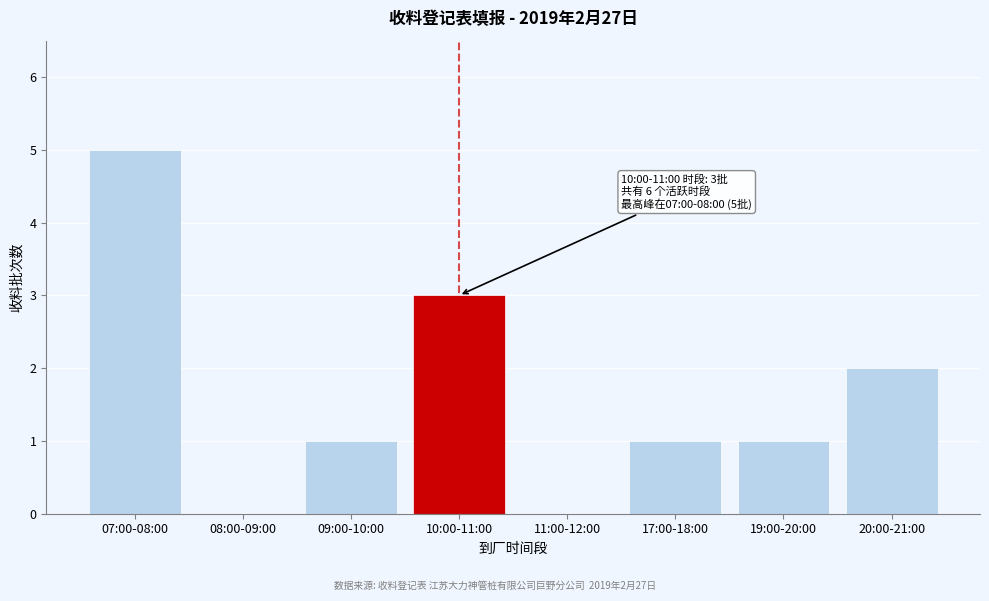

Reading left to right, what are all the values shown in this chart?

07:00-08:00=5	08:00-09:00=0	09:00-10:00=1	10:00-11:00=3	11:00-12:00=0	17:00-18:00=1	19:00-20:00=1	20:00-21:00=2